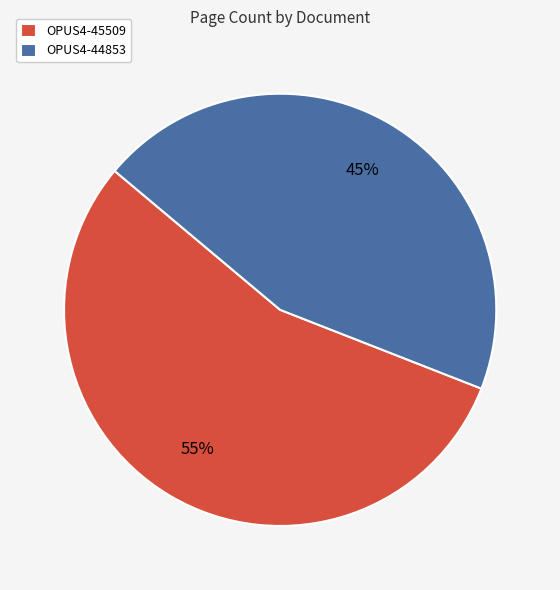

Which has a higher value, OPUS4-44853 or OPUS4-45509?

OPUS4-45509